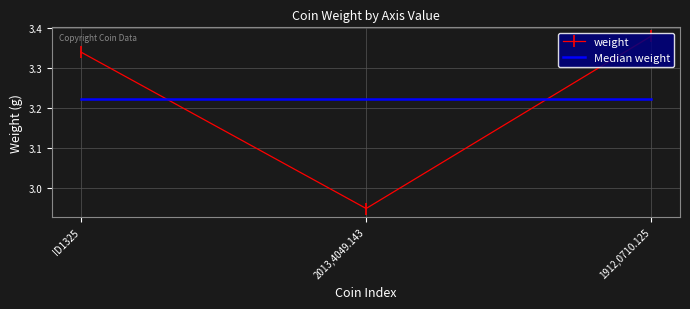

Where does the weight series first go above 3?

ID1325